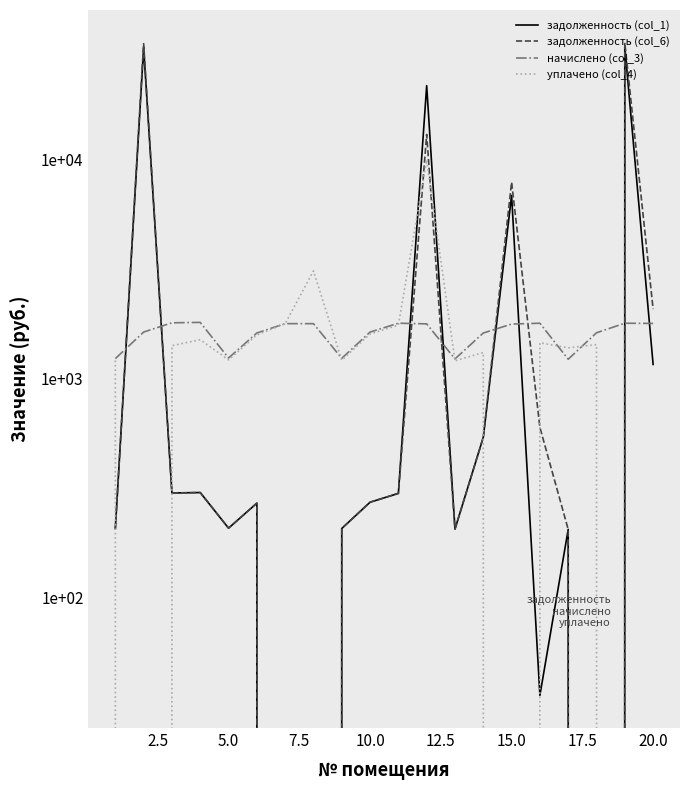

Which series ends up on top after the final intersection of уплачено (col_4) and задолженность (col_1)?

задолженность (col_1)